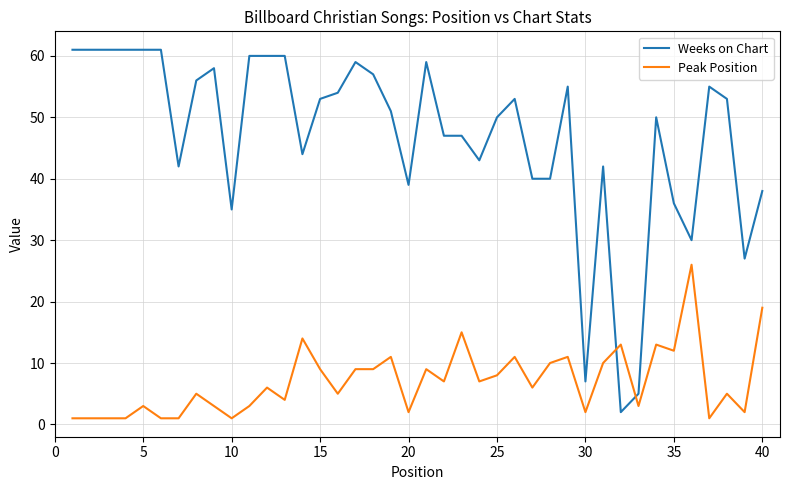

What is the average value of the Weeks on Chart series?

47